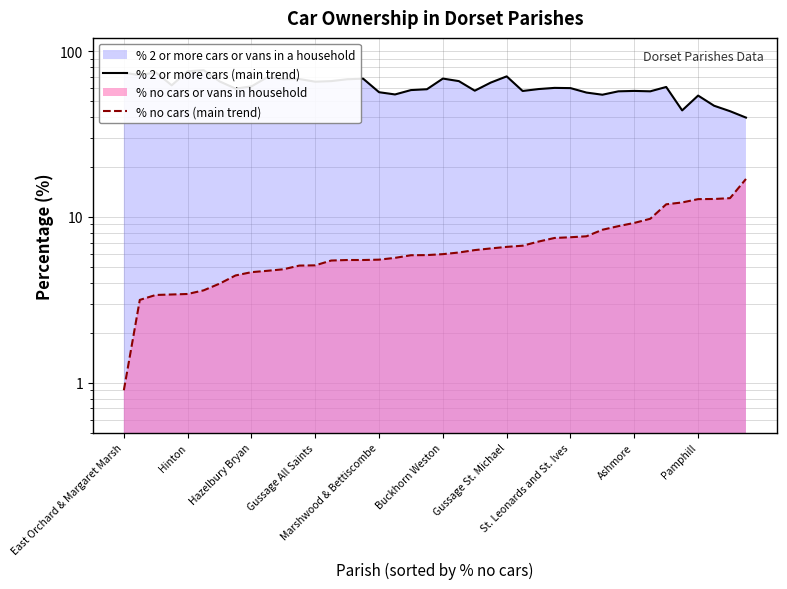

List the series in order of their peak value, lowest first.

% no cars (main trend), % 2 or more cars (main trend)